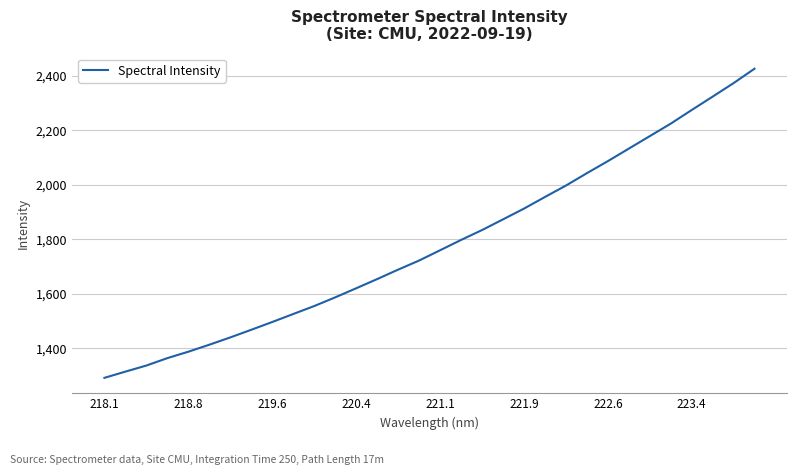

True or false: the data has more than 0 interior local peaks.

False